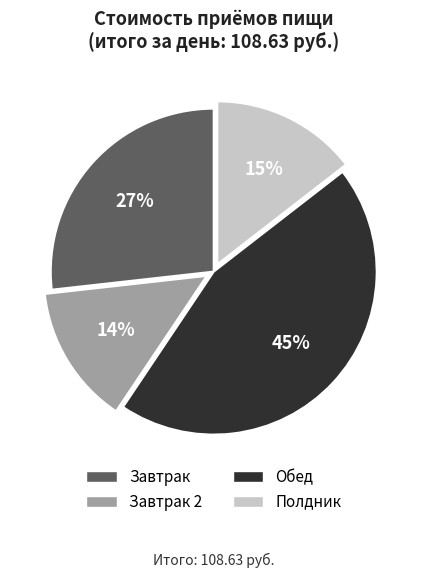

Is it true that Полдник is 21% of the pie?

False